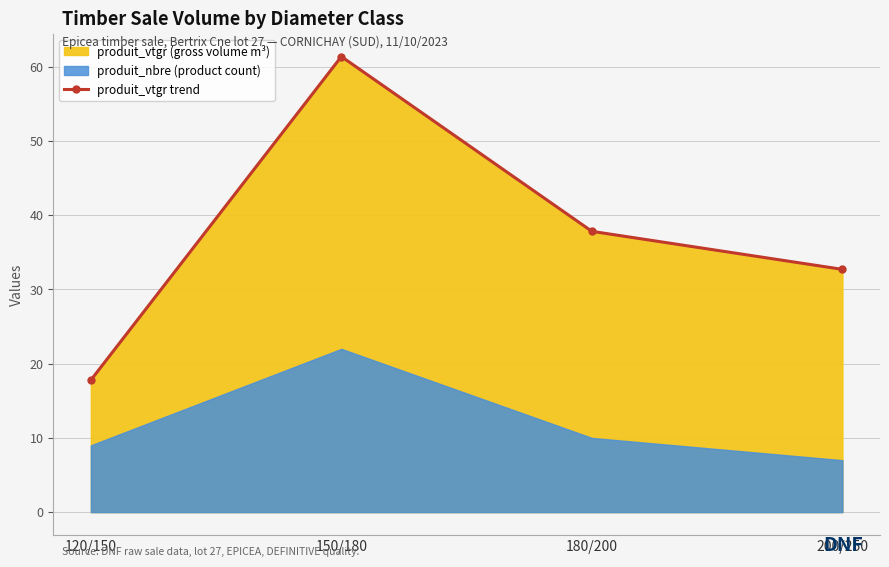

Is it true that the value at 200/250 is 32.7?

True